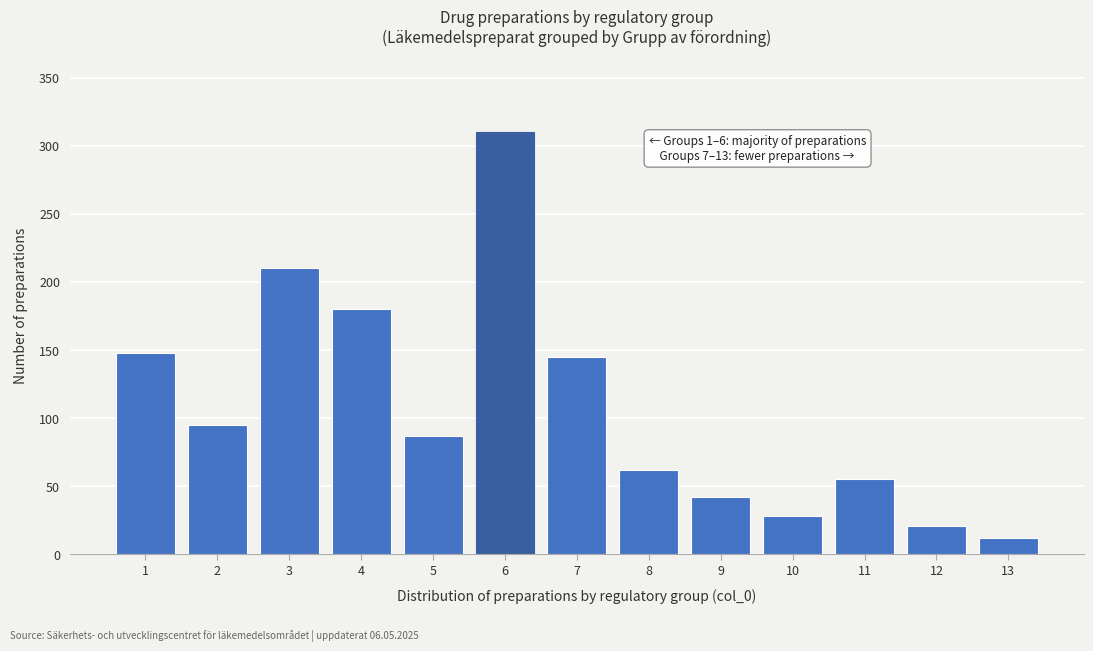

Reading left to right, list all the values displayed in this chart.

148	95	210	180	87	310	145	62	42	28	55	21	12